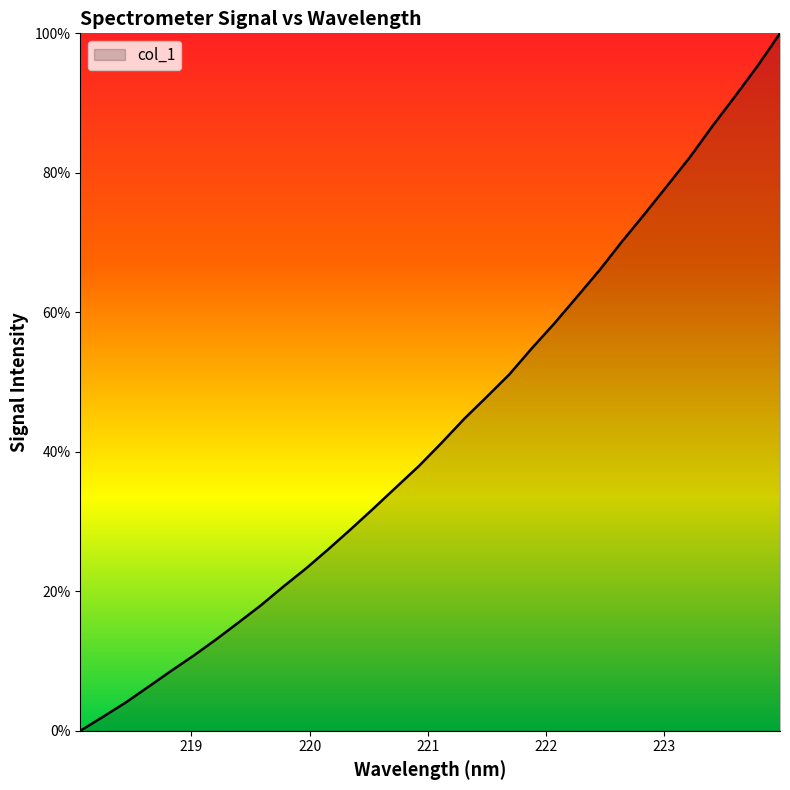

What is the maximum value shown in the chart?

100.0